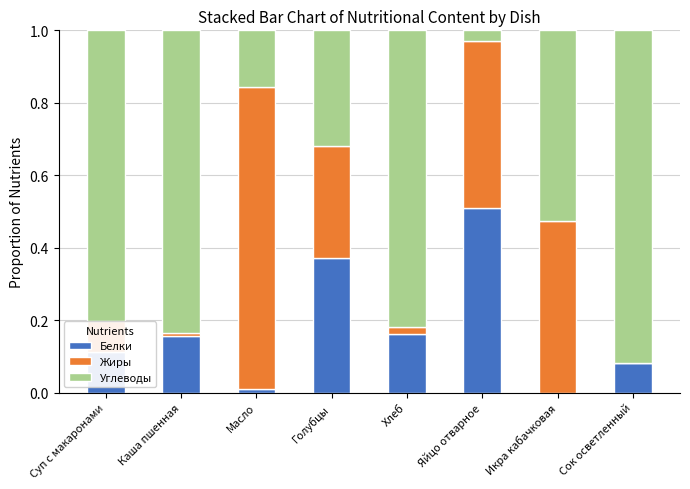

What is the total value across all series at Суп с макаронами?

1.0